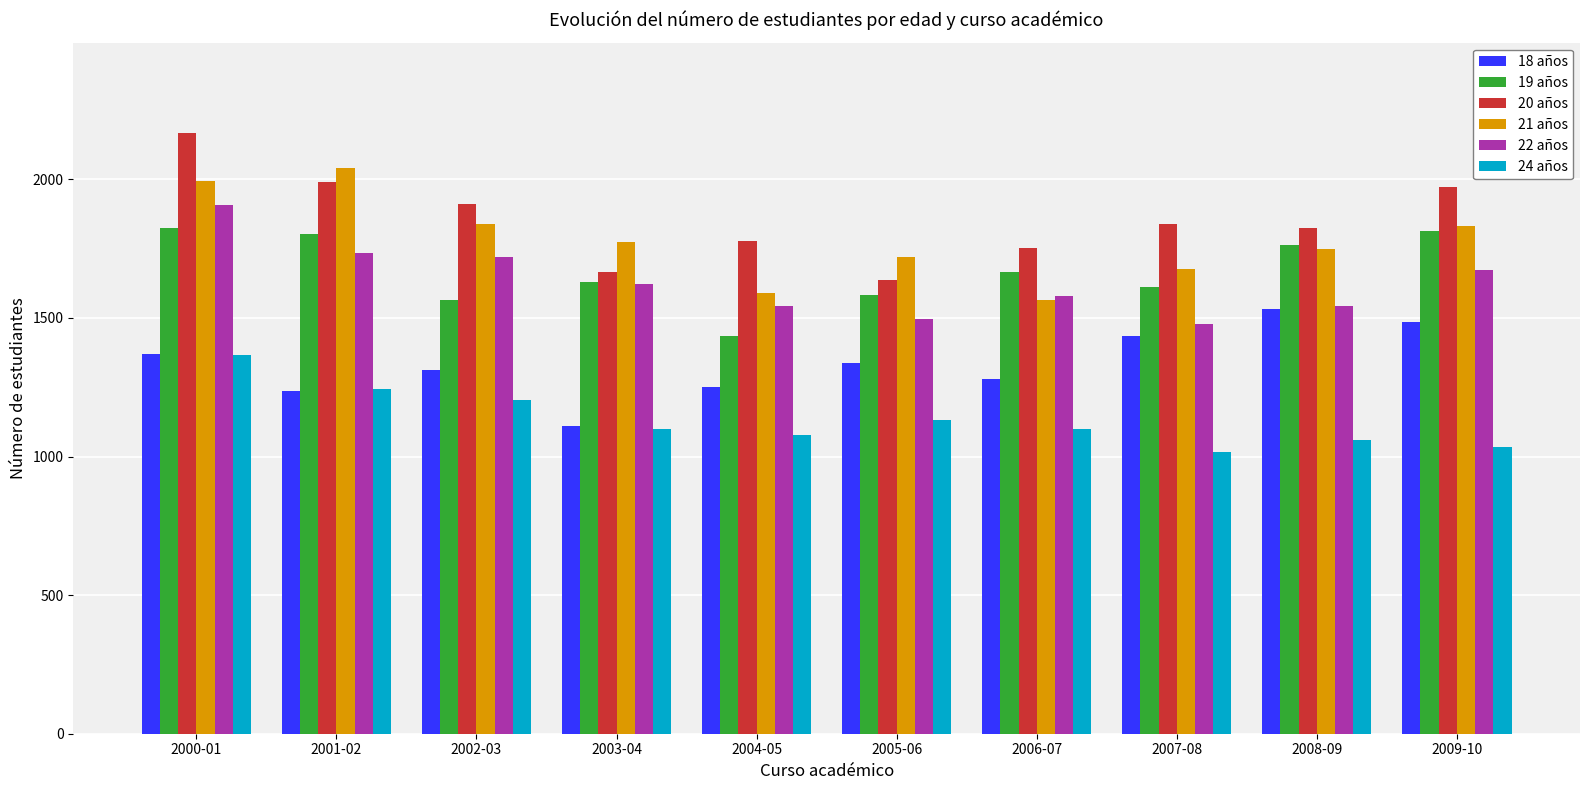

At 2005-06, list the series in order from largest to smallest.

21 años, 20 años, 19 años, 22 años, 18 años, 24 años